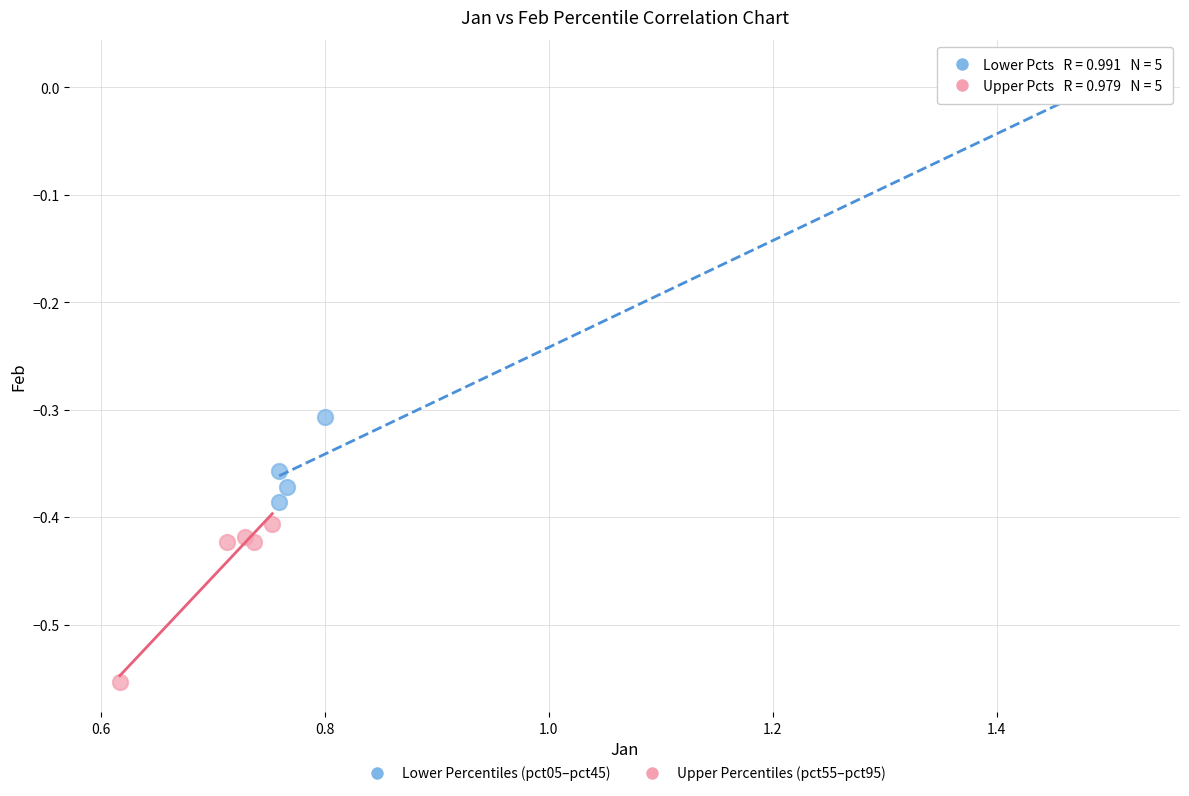

Which series has the largest Y range (max minus min)?

Lower Percentiles (pct05–pct45)